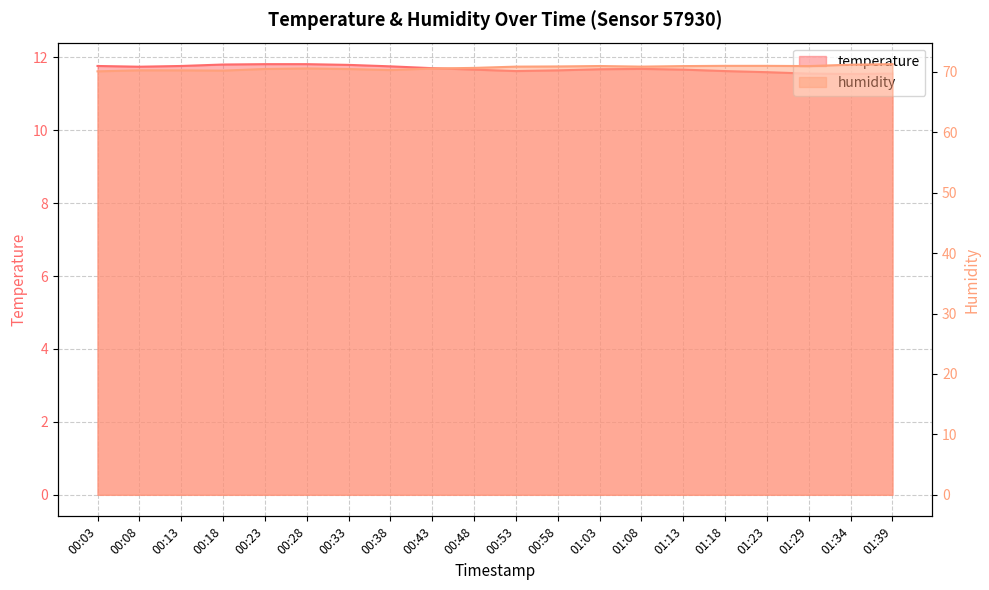

True or false: temperature and humidity cross at least once.

False